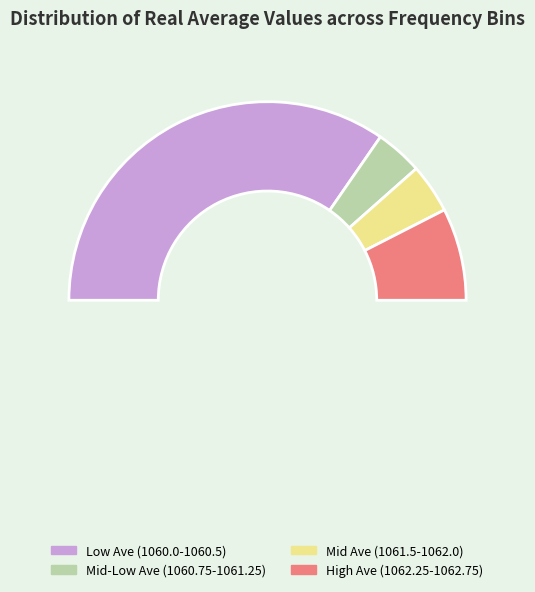

Count the number of slices in the pie.

5